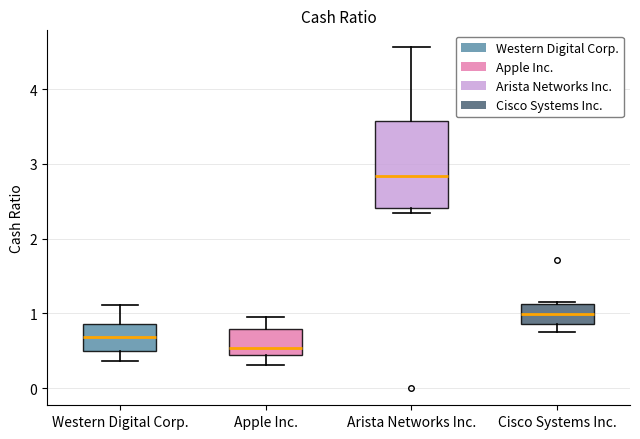

Which box's median line is the lowest?

Apple Inc.